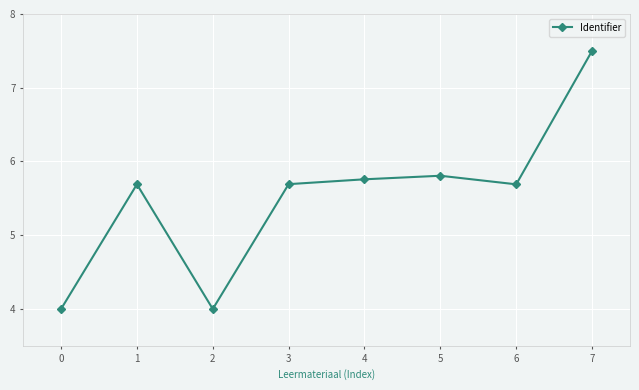

Does the chart have visible grid lines?

Yes